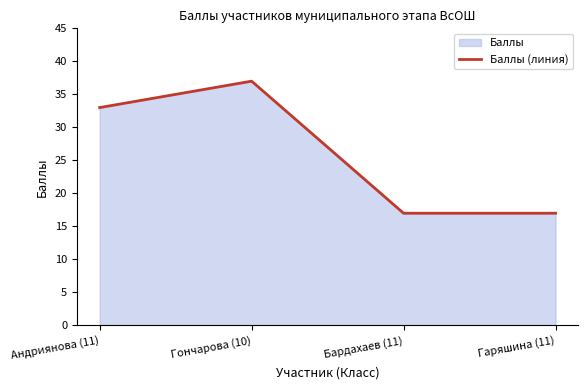

How many values are between 17 and 37?

4